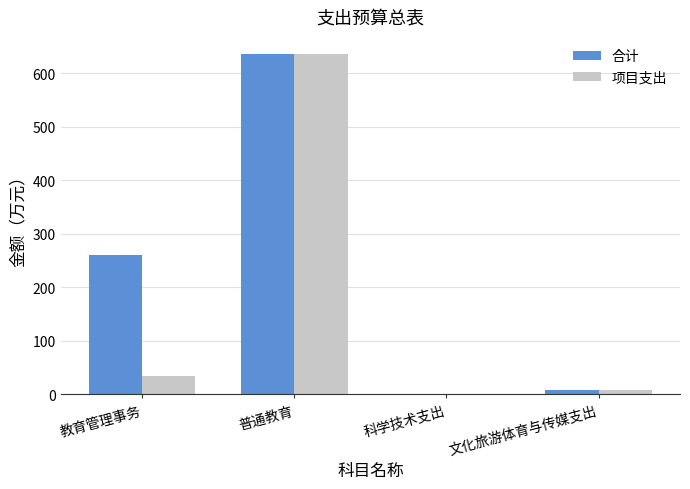

Where is 合计 nearest to the value 318?

教育管理事务